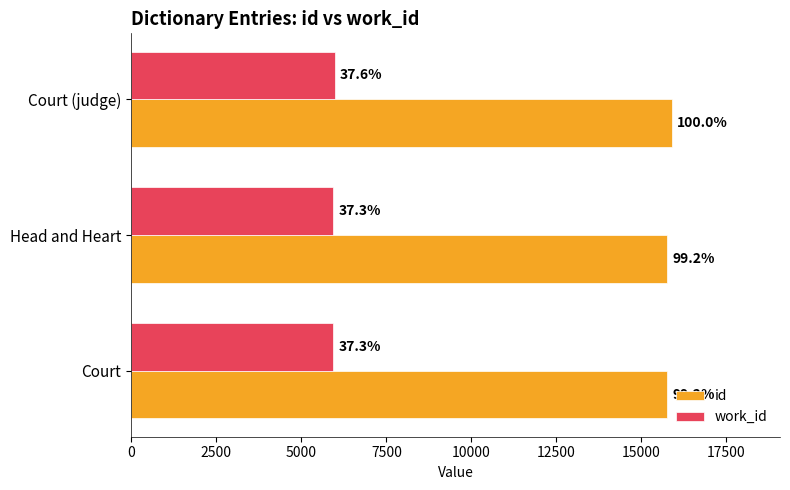

What is the value of the id bar at the 2nd from the left?

15764